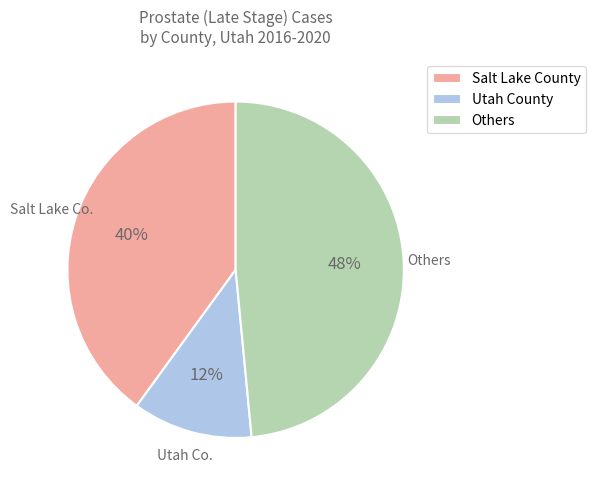

Is there any slice that represents more than half of the pie?

No